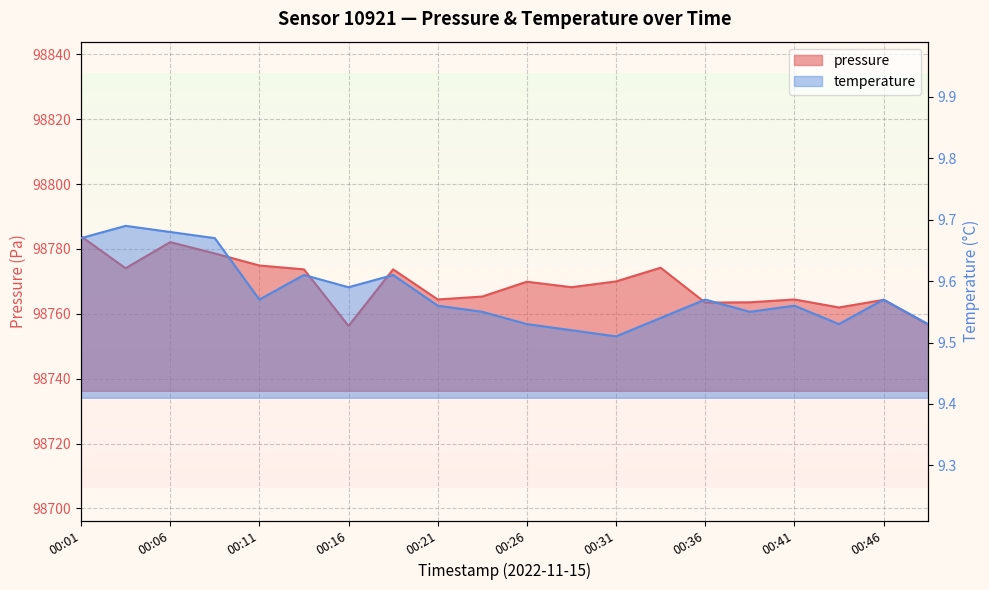

What is the average value of the temperature series?

9.6